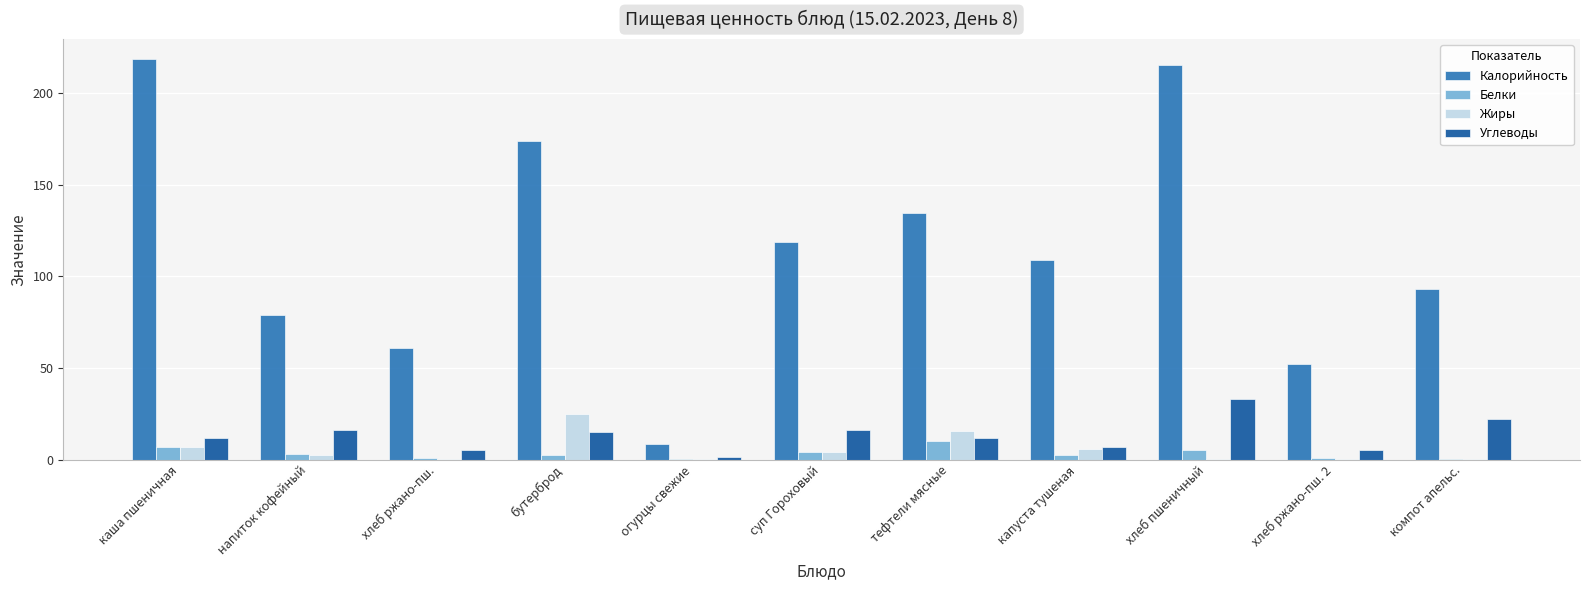

What value does the Калорийность series have at каша пшеничная?

218.7